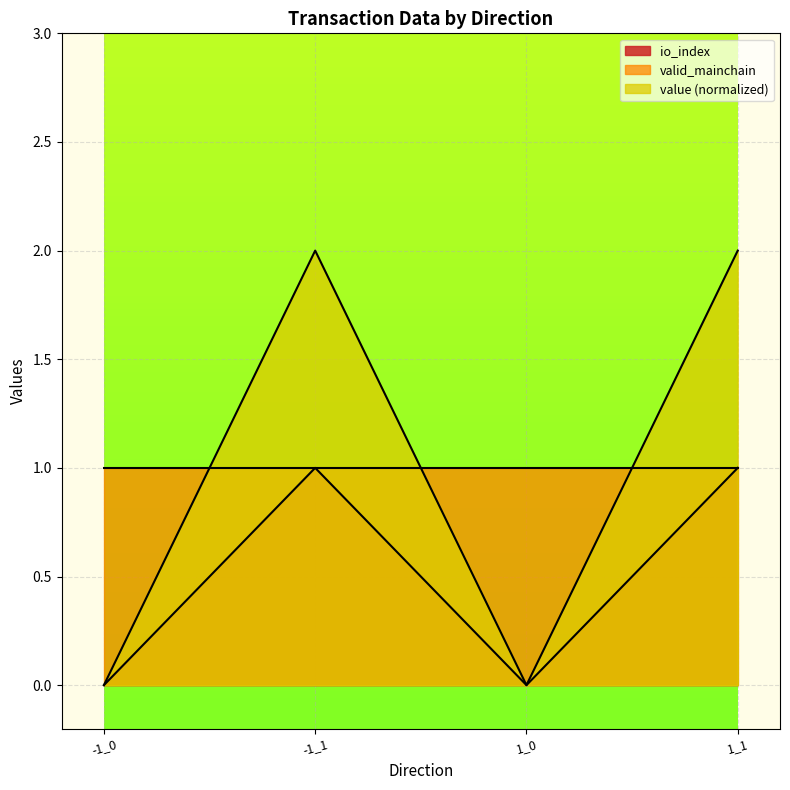

True or false: io_index and value intersect in this chart.

False